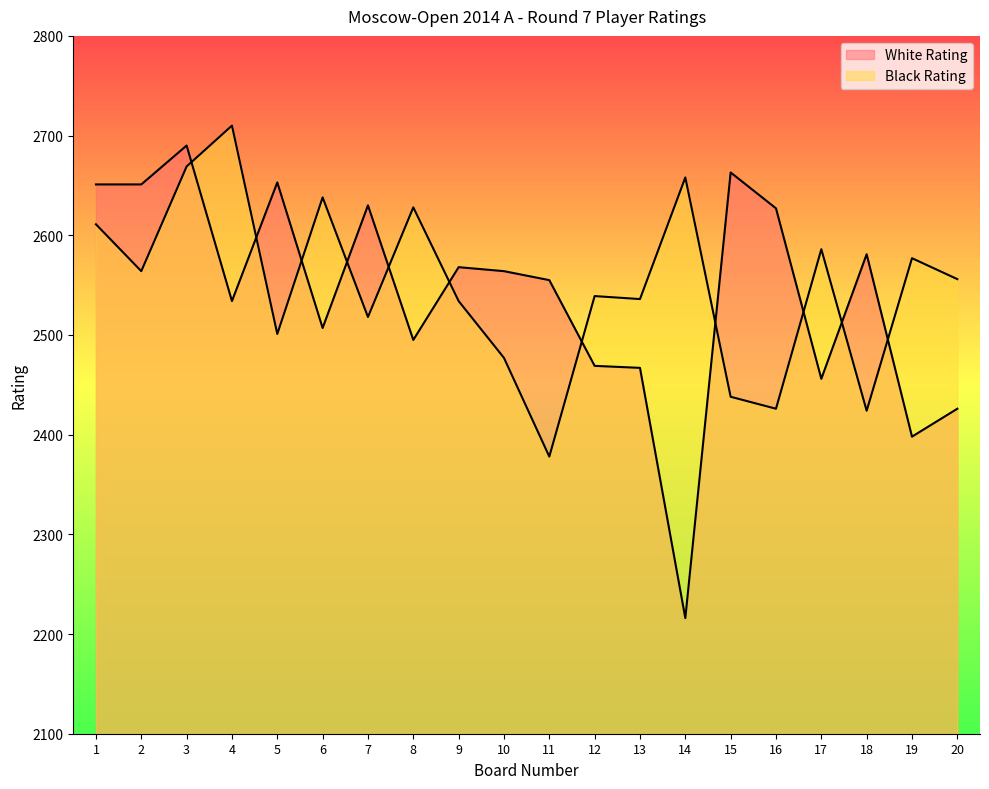

Which series has the widest spread of values?

White Rating